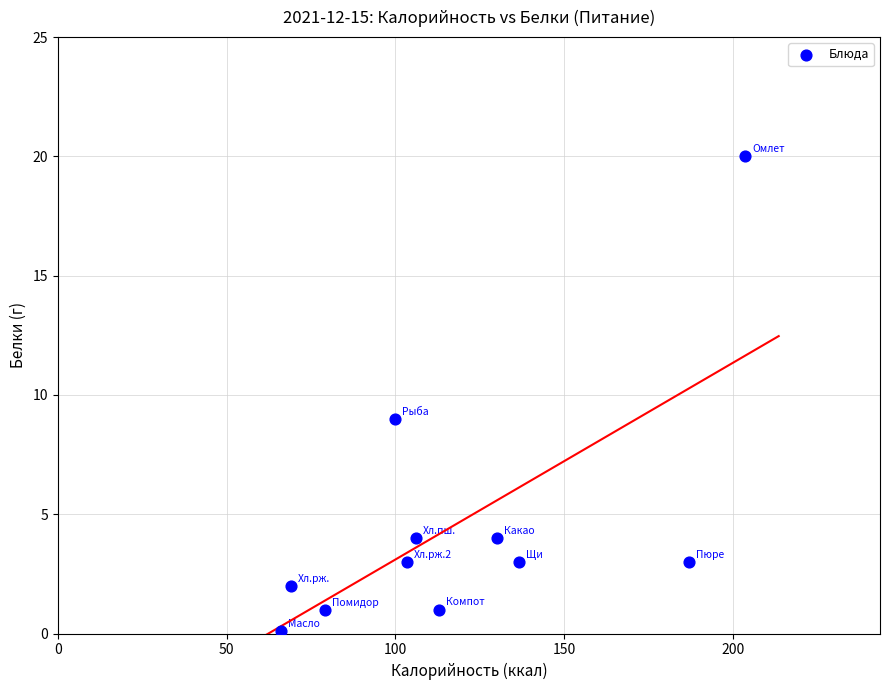

What is the average Y value?

4.6